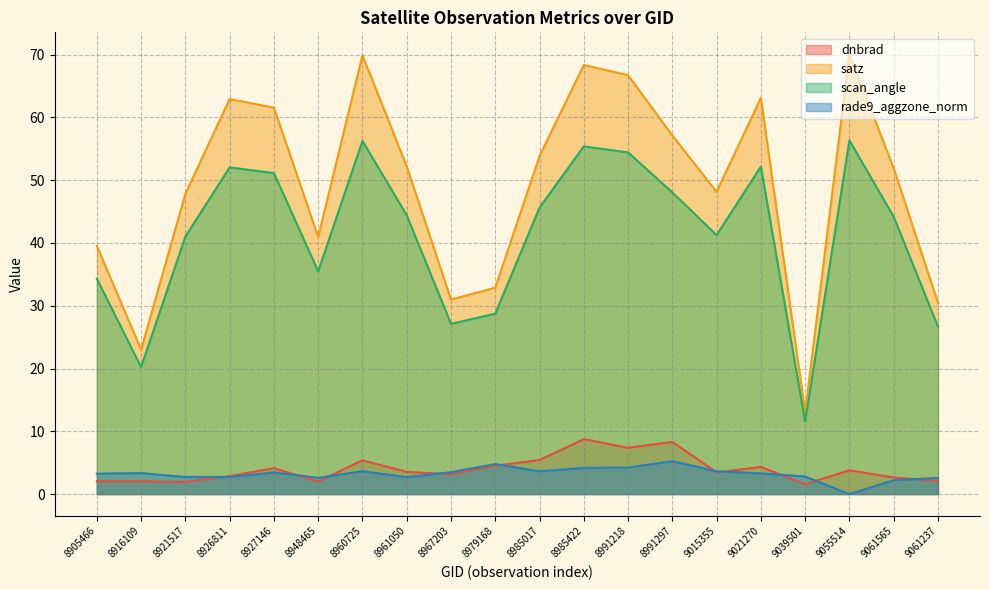

What are all the series names shown in the legend?

dnbrad, satz, scan_angle, rade9_aggzone_norm